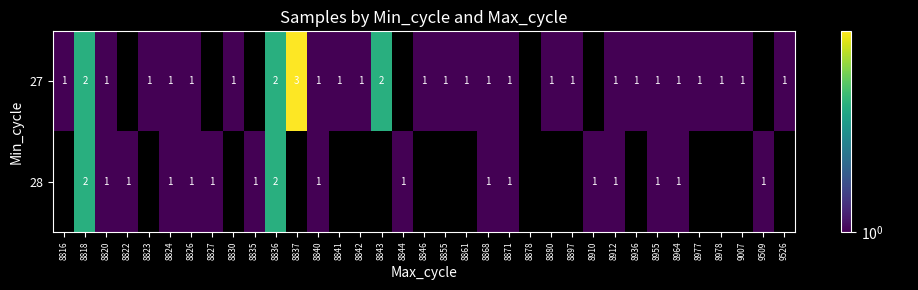

The value of 27 at 8836 is 1. True or false?

False